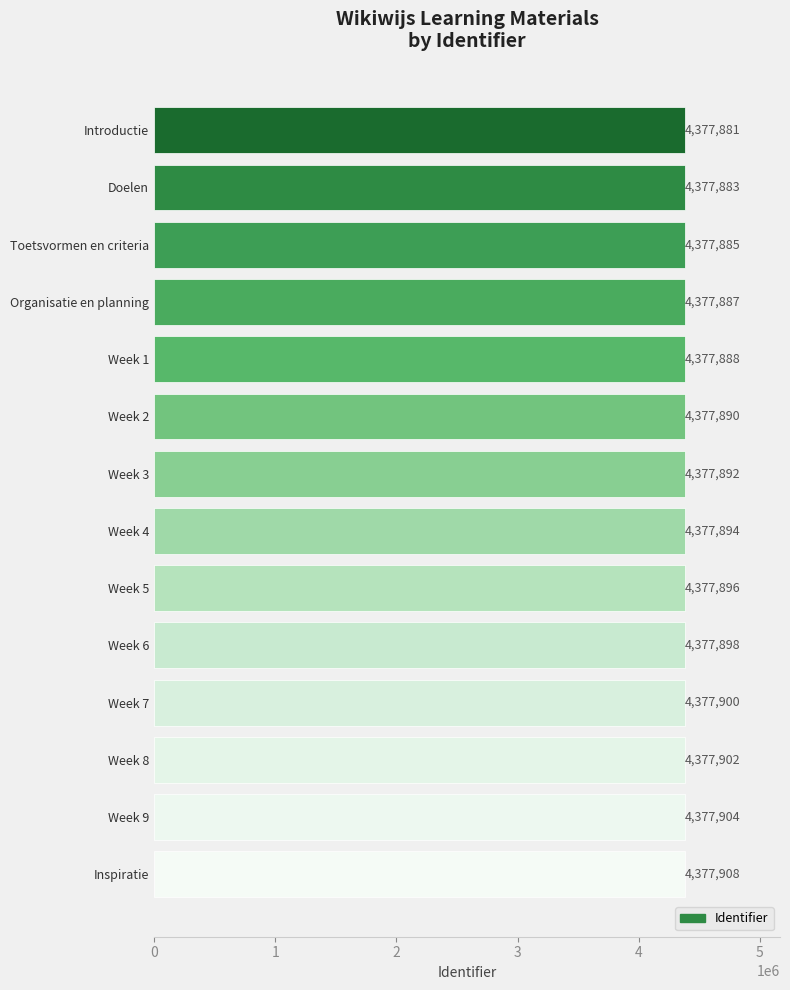

What is the sum of all values?

61290508